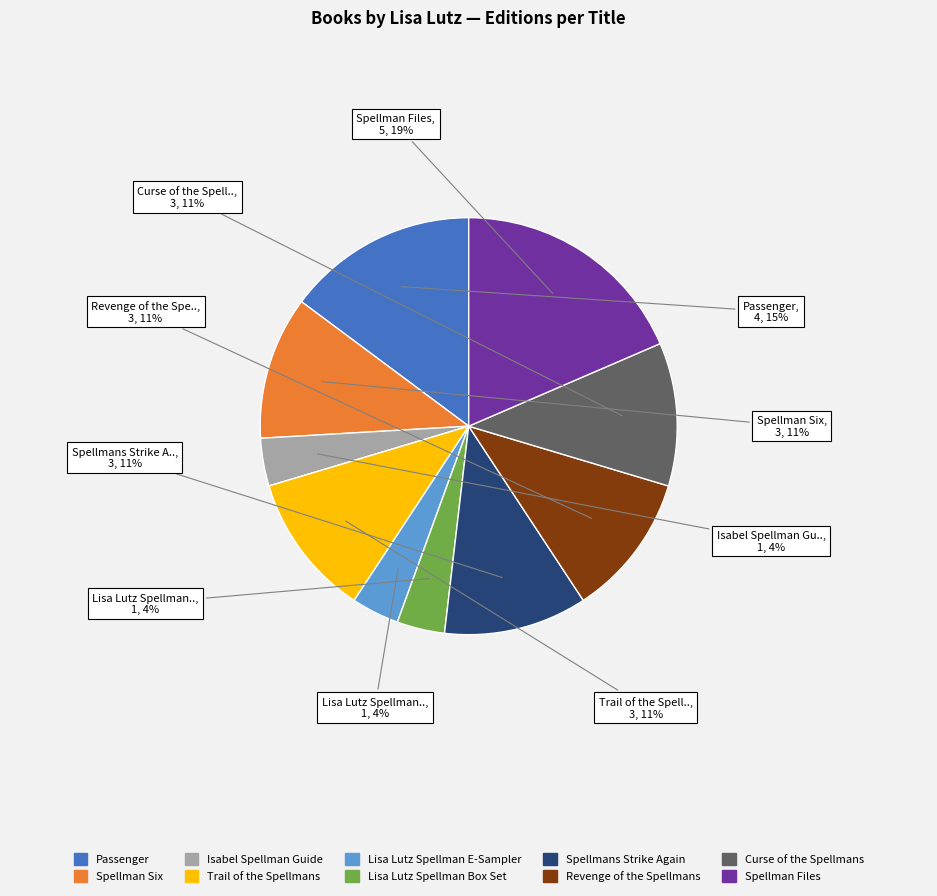

Approximately how many times larger is the value at Isabel Spellman Guide compared to Lisa Lutz Spellman Box Set?

1.0